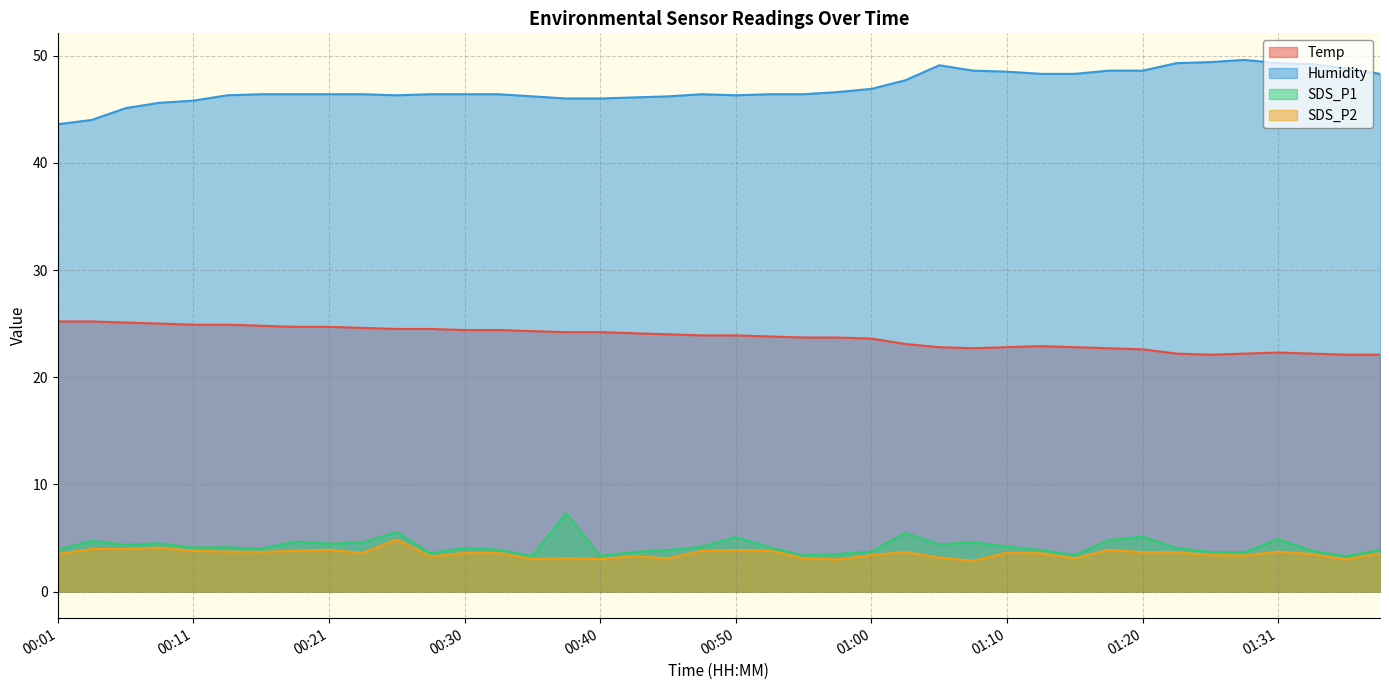

How many data points in Temp are less than 23?

14